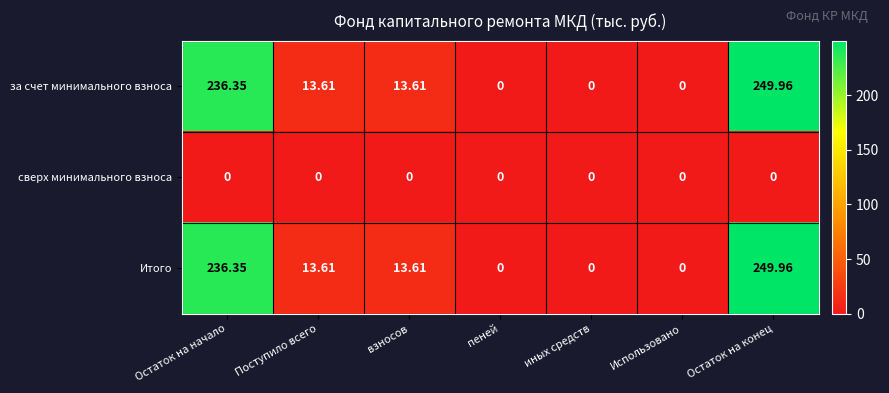

Where does the Итого series first go above 13?

Остаток на начало